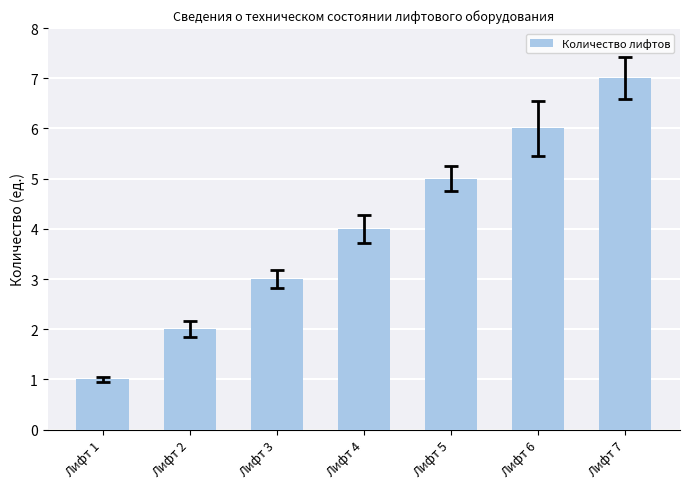

Reading left to right, transcribe all the data shown in this chart.

Лифт 1=1	Лифт 2=2	Лифт 3=3	Лифт 4=4	Лифт 5=5	Лифт 6=6	Лифт 7=7